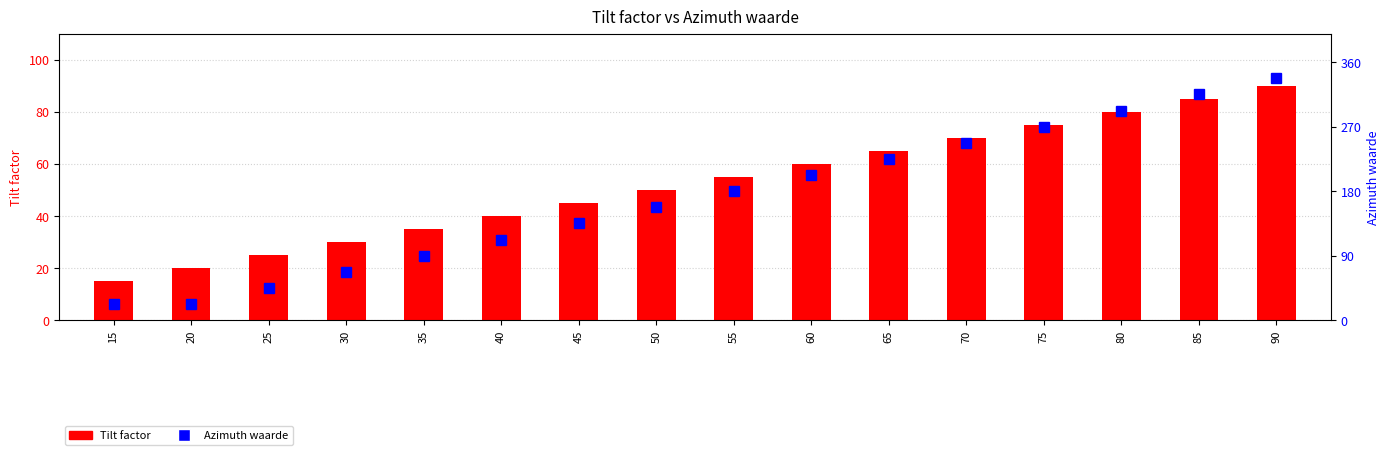

Reading right to left, what are all the values shown in this chart?

Tilt factor: 90.0	85.0	80.0	75.0	70.0	65.0	60.0	55.0	50.0	45.0	40.0	35.0	30.0	25.0	20.0	15.0
Azimuth waarde: 337.5	315.0	292.5	270.0	247.5	225.0	202.5	180.0	157.5	135.0	112.5	90.0	67.5	45.0	22.5	22.5